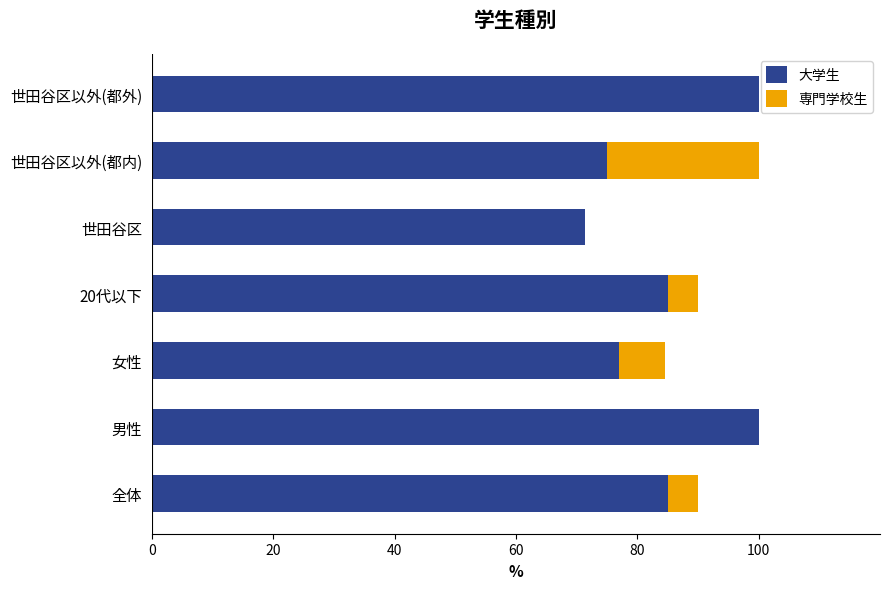

The 大学生 series shows 66.4 at 男性. True or false?

False